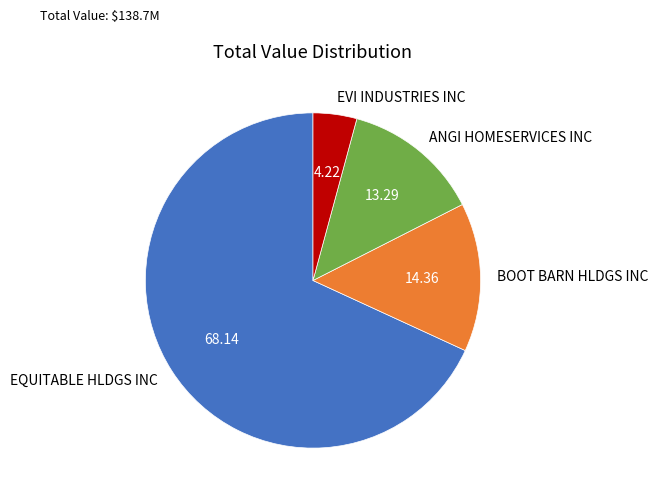

How many slices are in this pie chart?

4